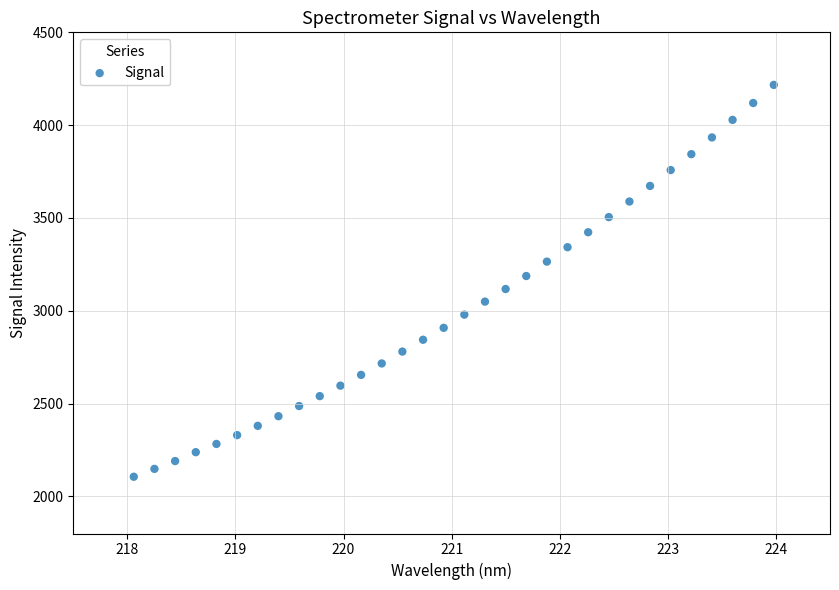

What is the range of X values (max minus min)?

5.9